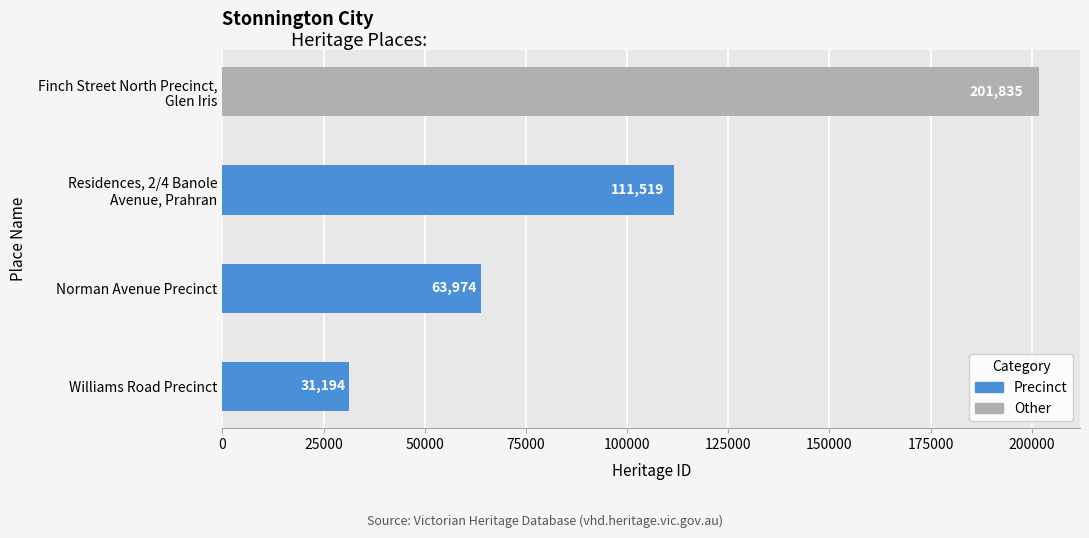

Is it true that the value at Williams Road Precinct is 31194?

True